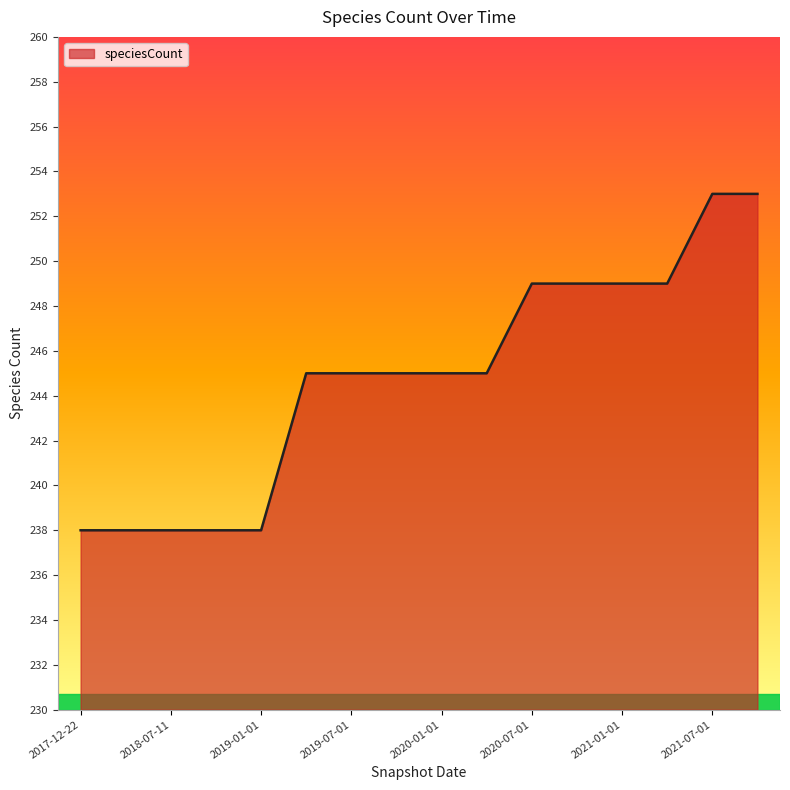

What is the minimum value shown in the chart?

238